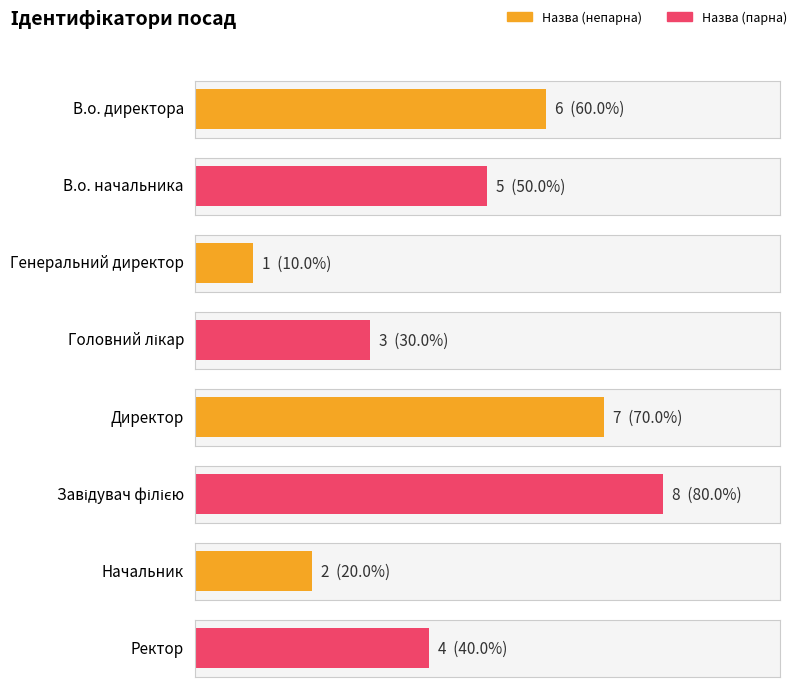

At which category does the chart reach its minimum across all series?

Генеральний директор